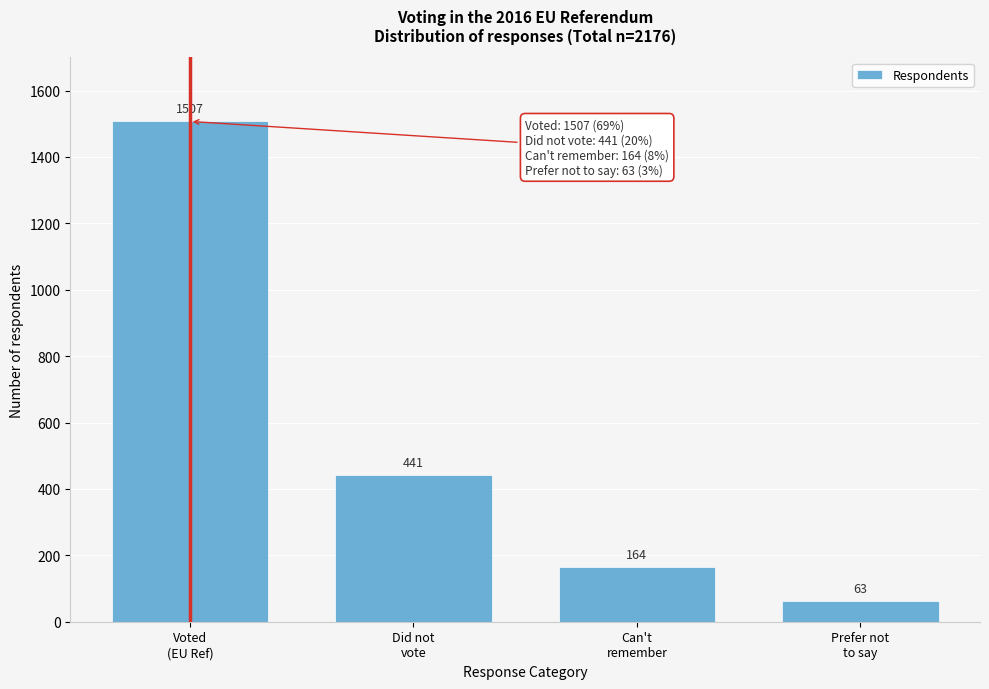

Reading right to left, extract all data points from this chart.

63	164	441	1507